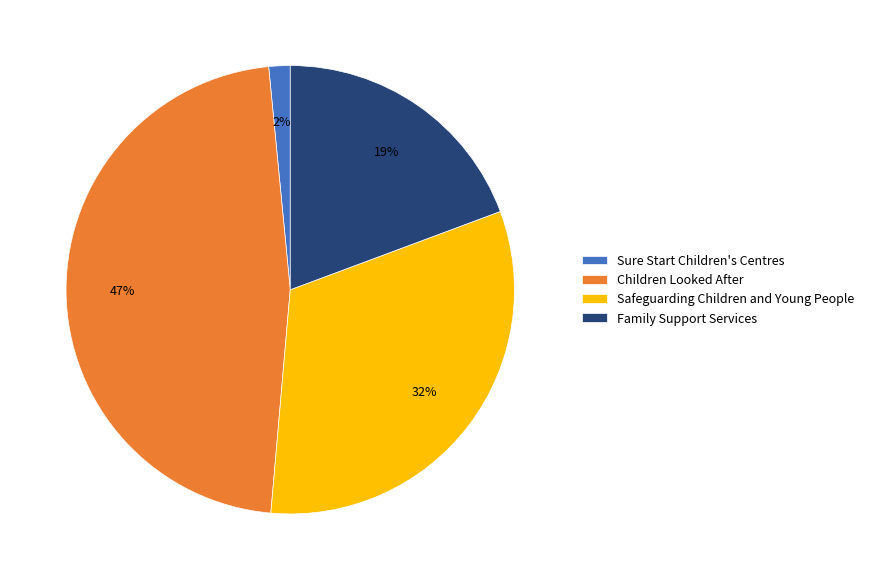

Do Family Support Services and Sure Start Children's Centres together represent more than half of the pie?

No